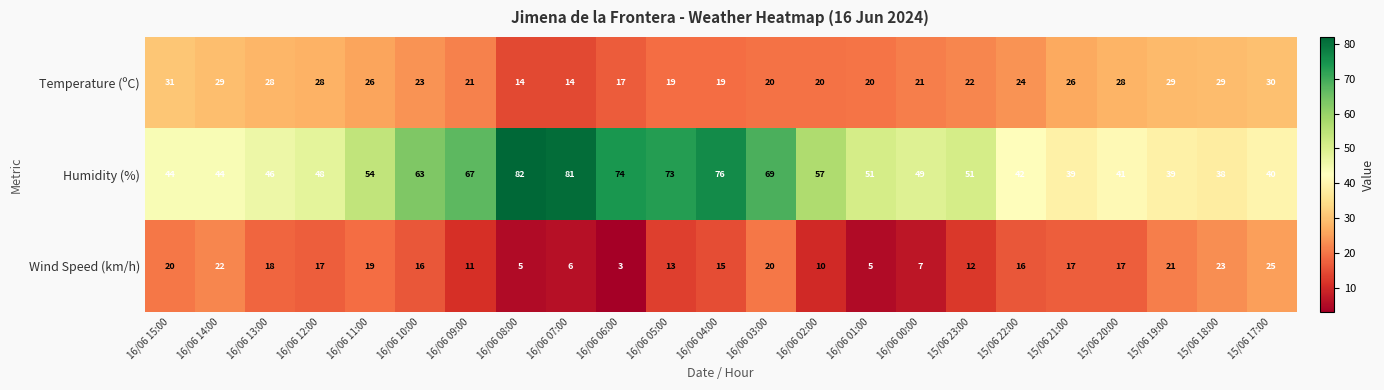

How many categories are shown in the chart?

23